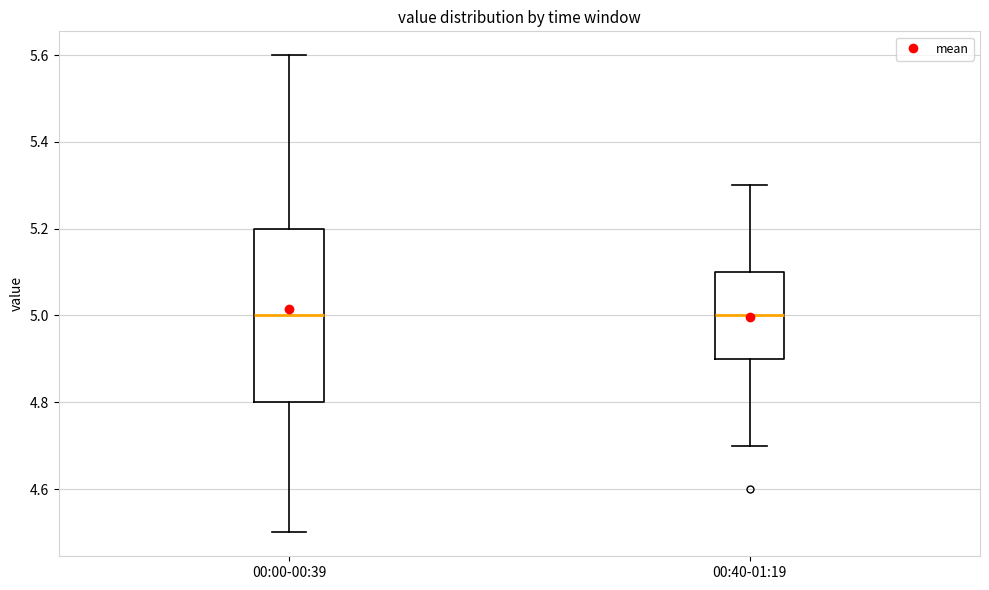

Reading left to right, transcribe this box plot: for each box, give where its median line is, the range the box spans, and where its two whiskers end, as read against the y-axis. The values are not printed on the chart, so give them approximately, as read against the axis.

00:00-00:39: median 5.0, box 4.8 to 5.2, whiskers 4.5 to 5.6
00:40-01:19: median 5.0, box 4.9 to 5.1, whiskers 4.7 to 5.3